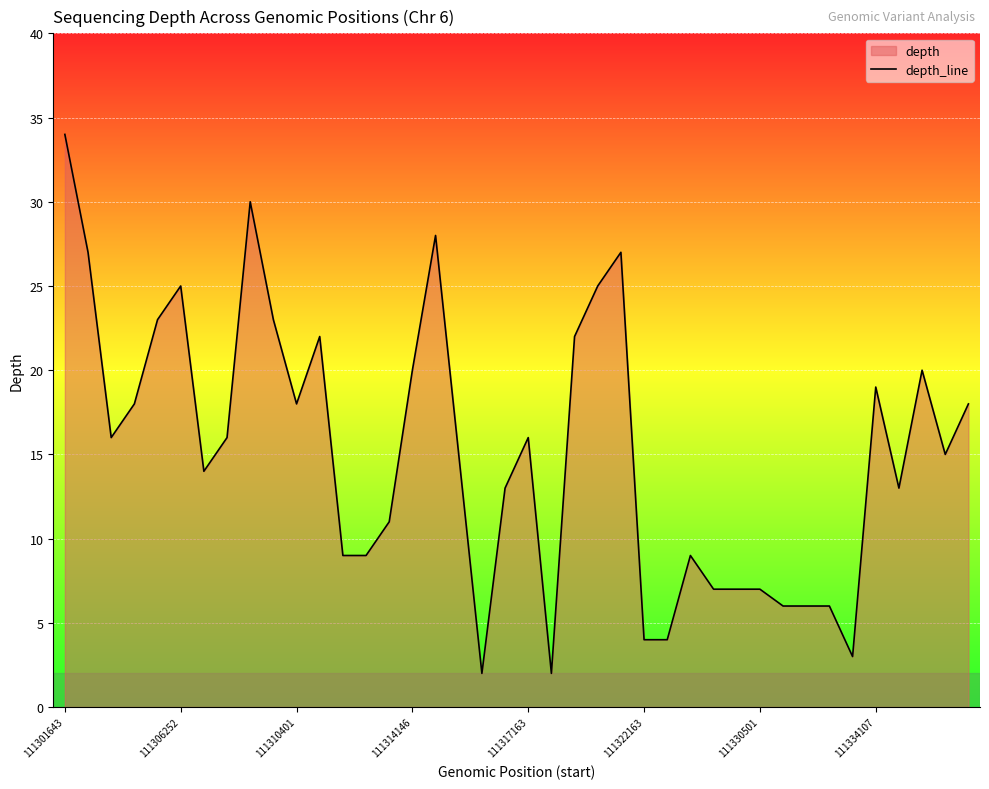

What is the value of the 7th point from the left?

14